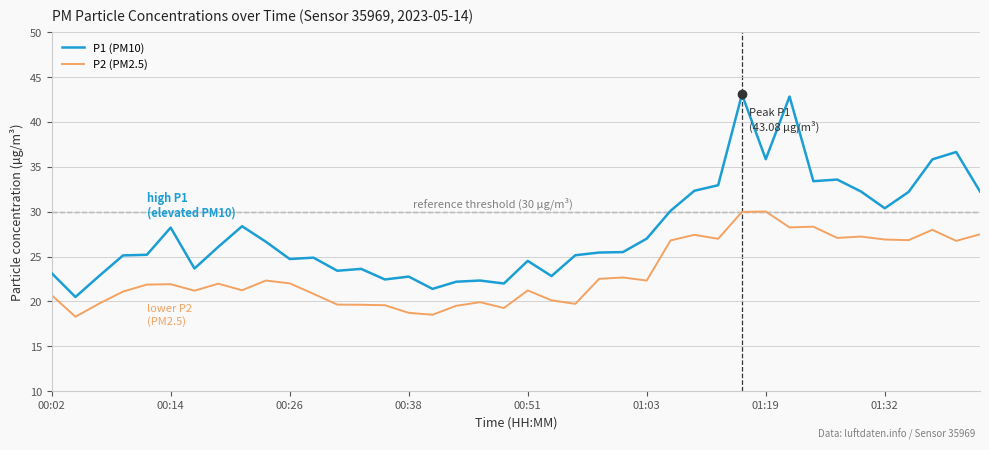

What is the difference between the maximum and minimum values in the P1 (PM10) series?

22.6